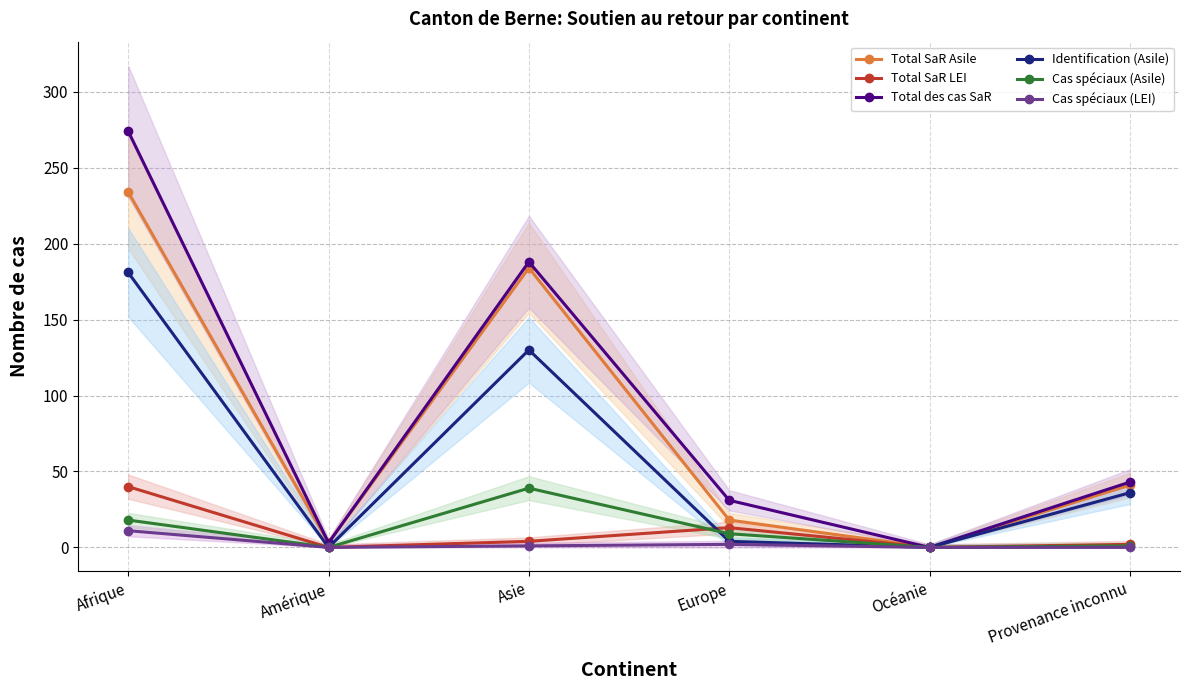

What are all the series names shown in the legend?

Total SaR Asile, Total SaR LEI, Total des cas SaR, Identification (Asile), Cas spéciaux (Asile), Cas spéciaux (LEI)